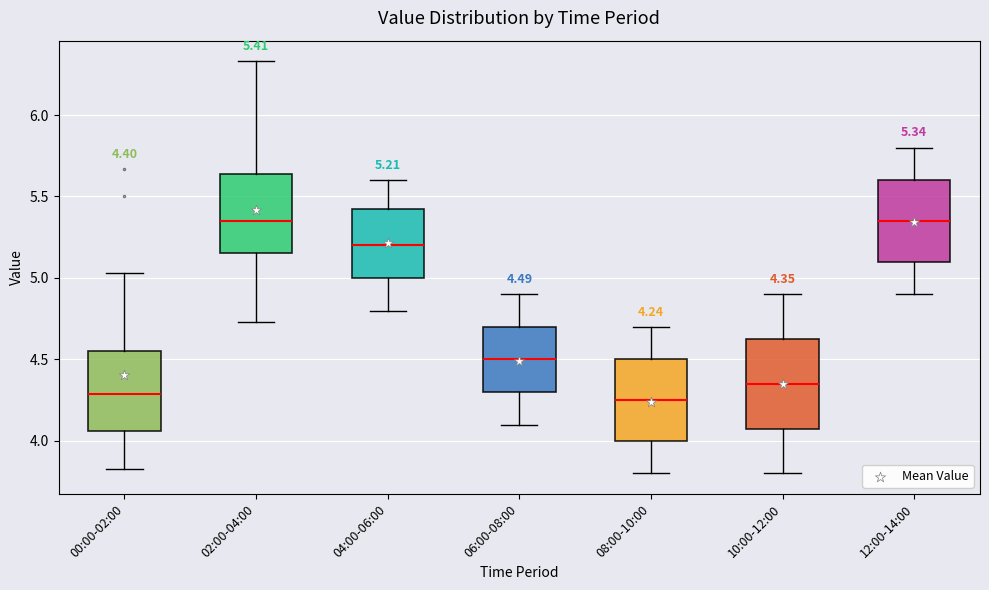

Which box is the tallest, from its lower edge to its upper edge?

10:00-12:00